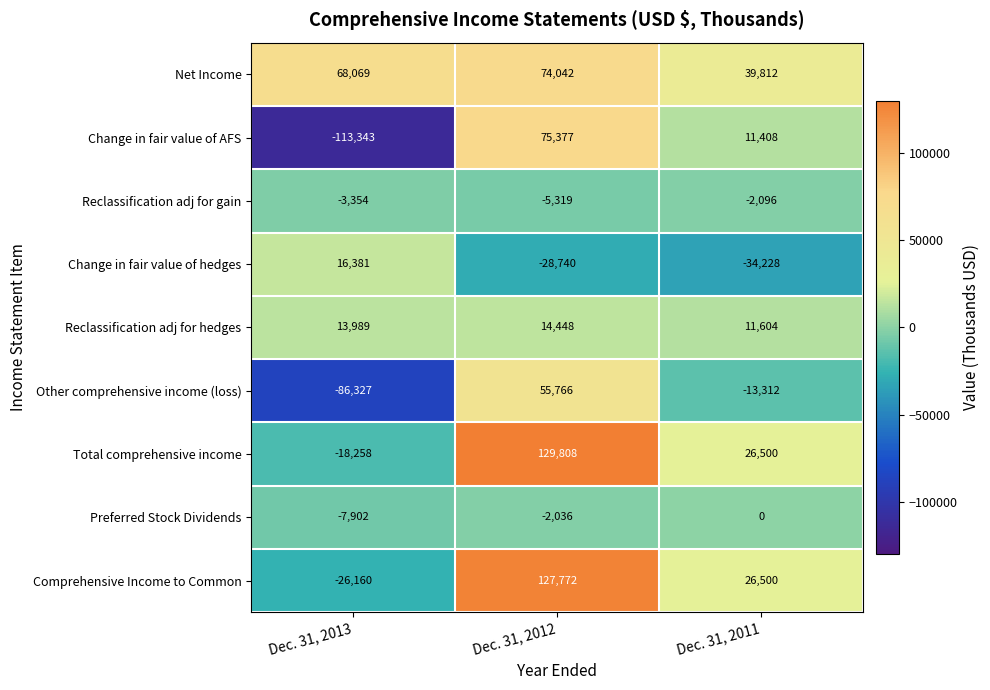

At which category does the chart reach its minimum across all series?

Dec. 31, 2013